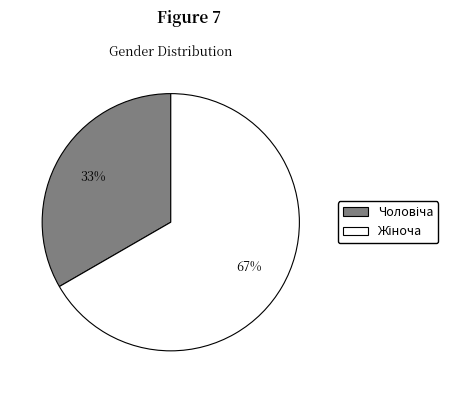

Is there any slice that represents more than half of the pie?

Yes